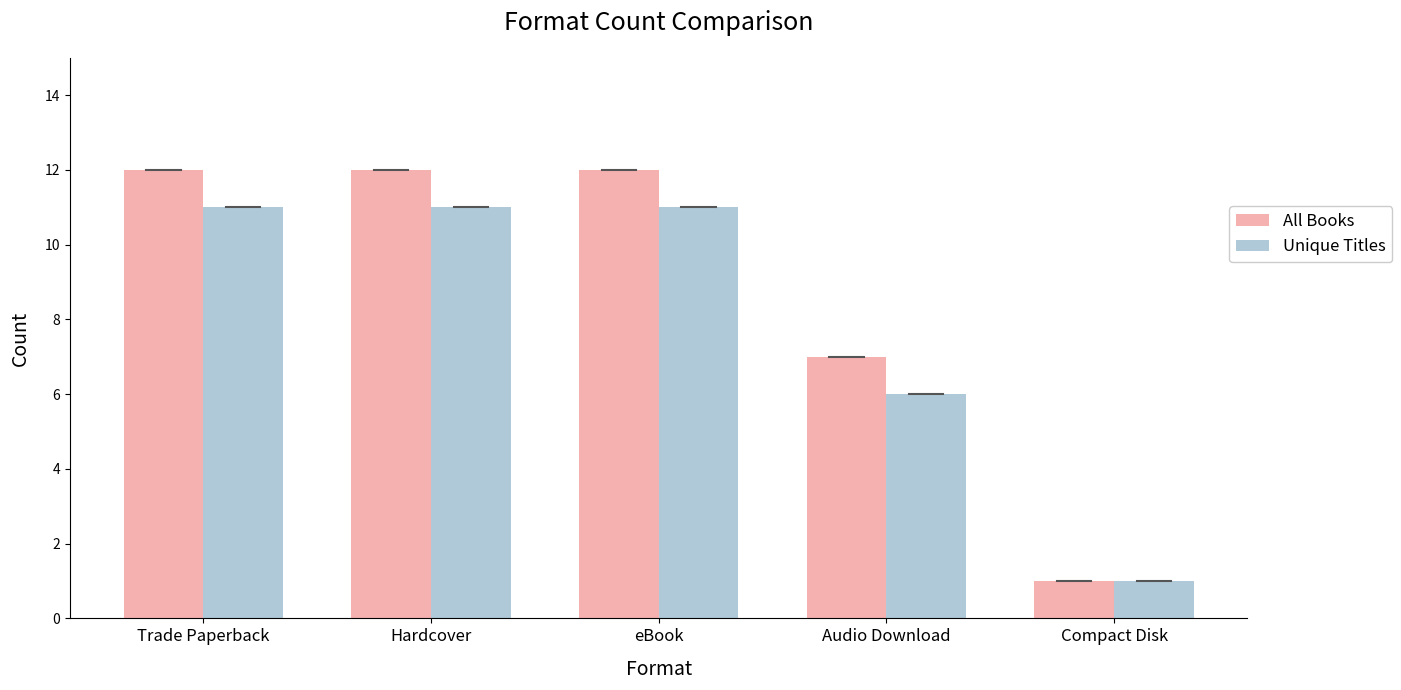

What is the label of the 3rd bar from the right?

eBook